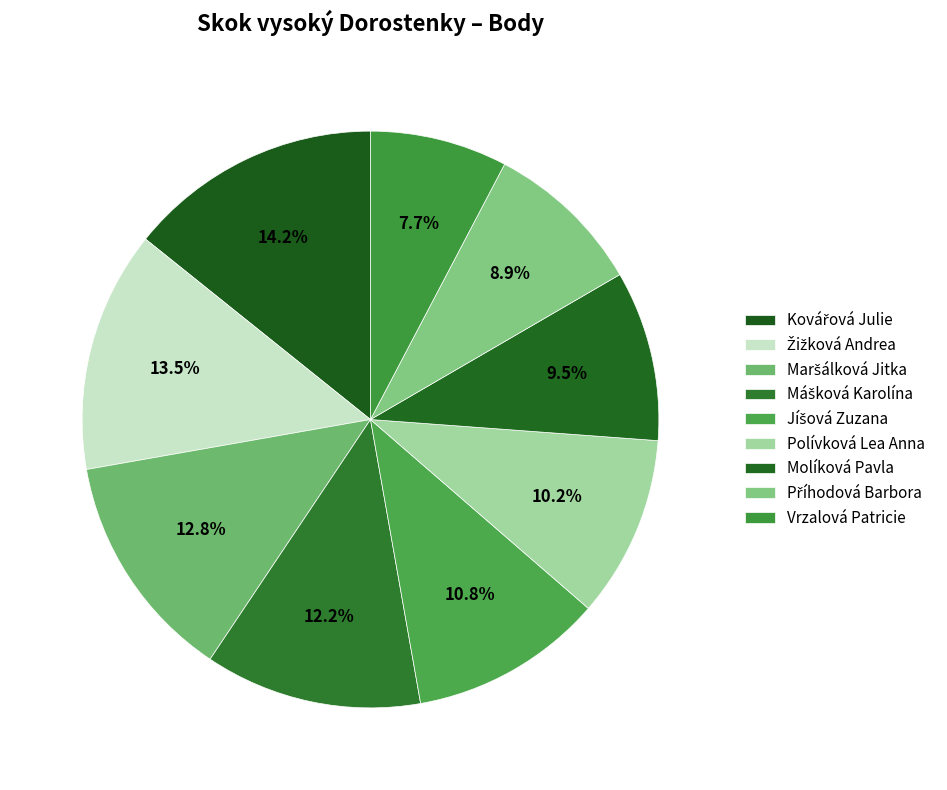

How many segments does this pie chart have?

9